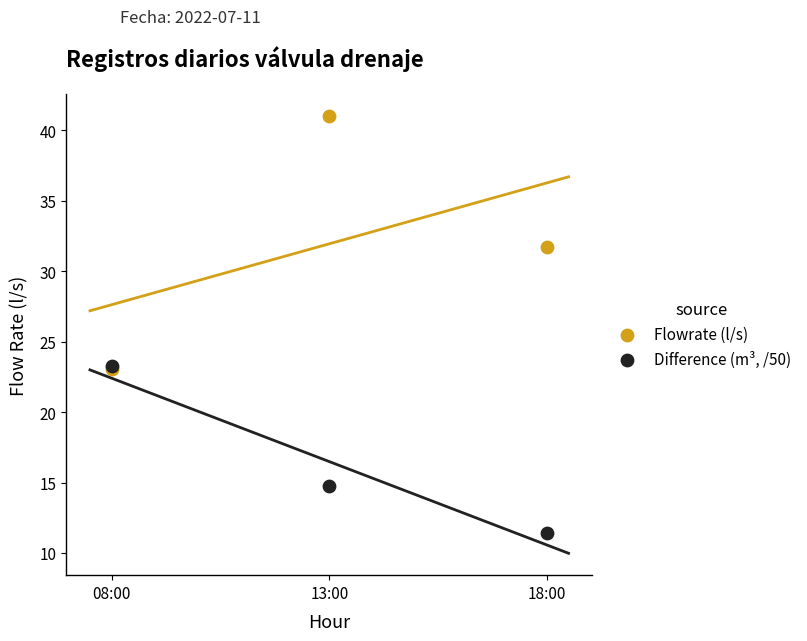

Which series has the largest Y range (max minus min)?

Flowrate (l/s)